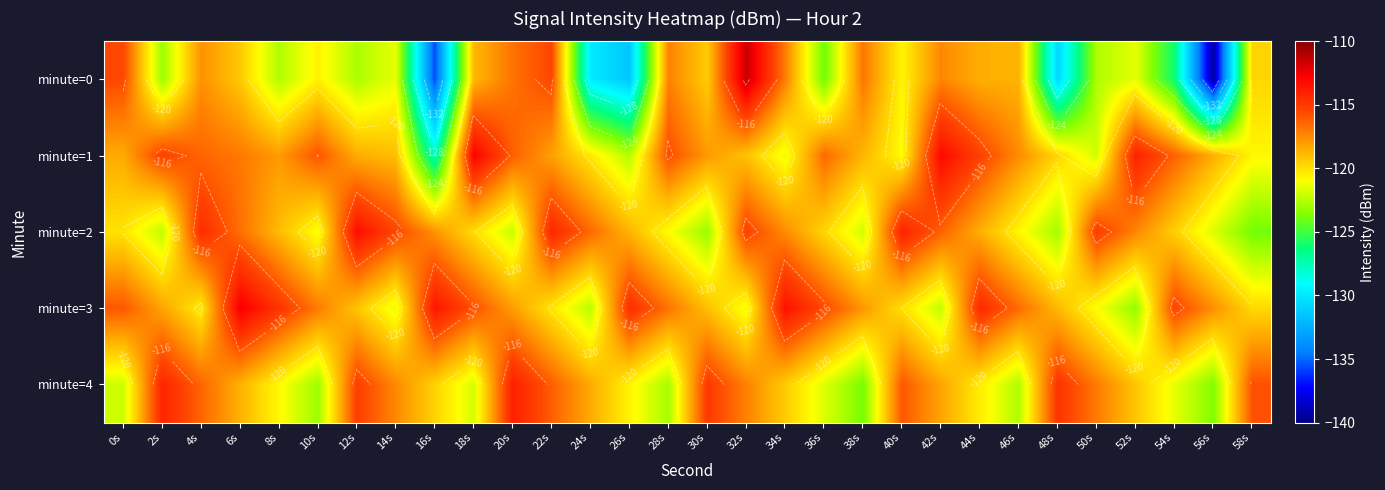

What is the total value across all series at 12s?

-588.9